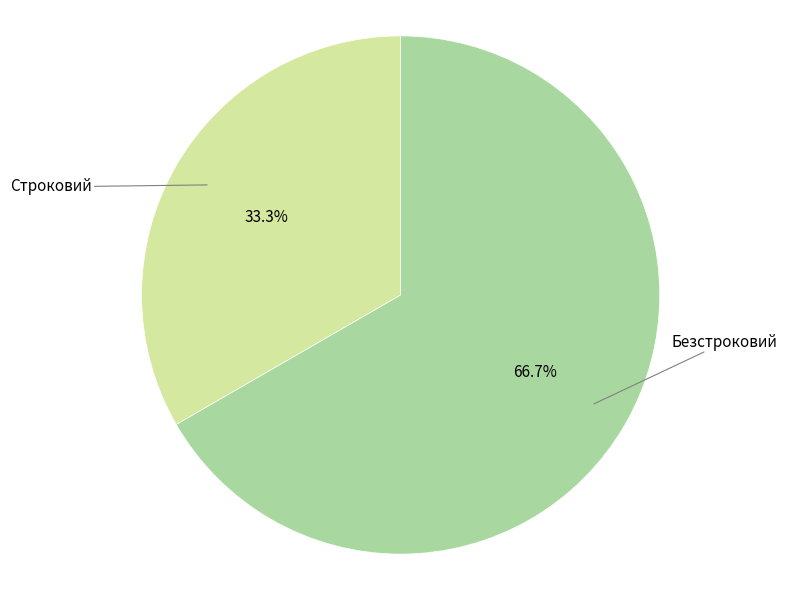

What is the largest slice in the pie chart?

Безстроковий